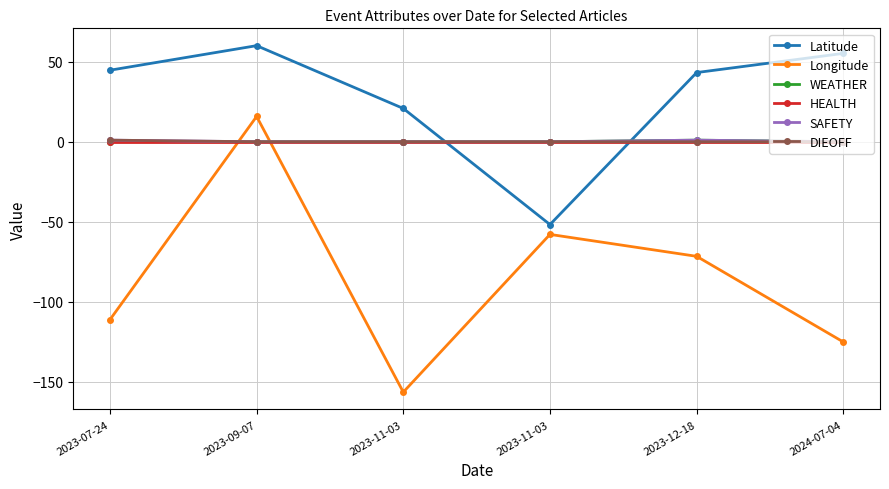

What is the total value across all series at 2023-11-03?

-135.5